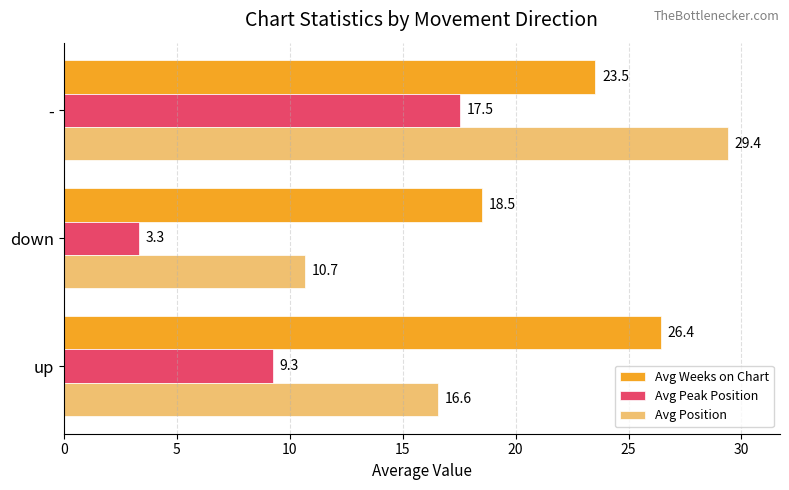

Where is Avg Weeks on Chart nearest to the value 22?

-